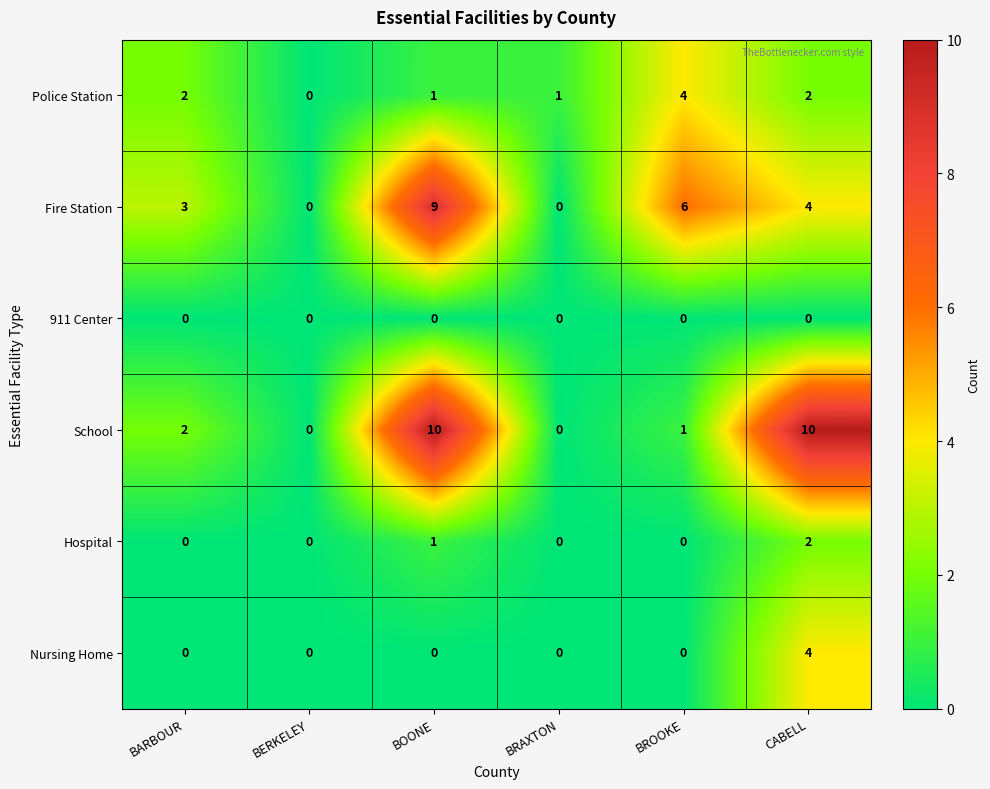

Is it true that Hospital equals 0 at BRAXTON?

True